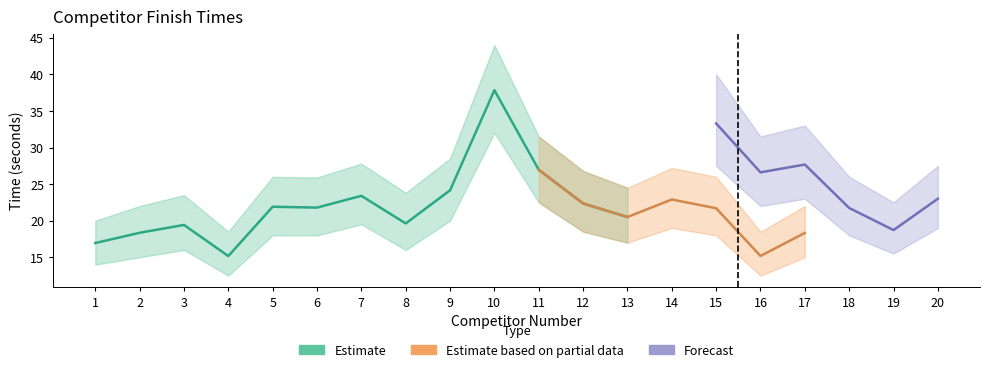

Is it true that Forecast equals 56.2 at 15?

False